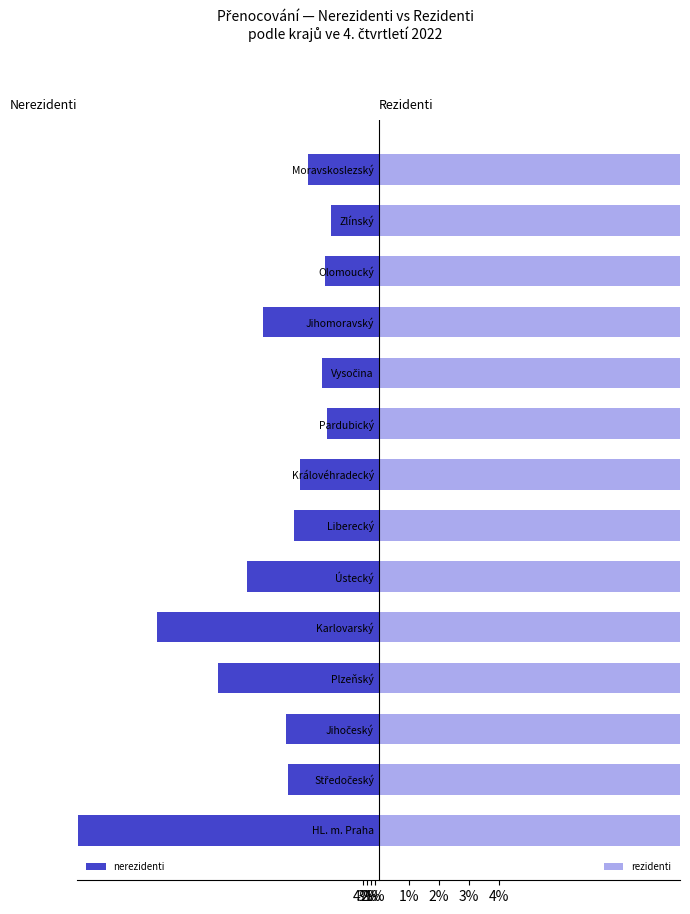

What is the sum of all nerezidenti values?

395.5